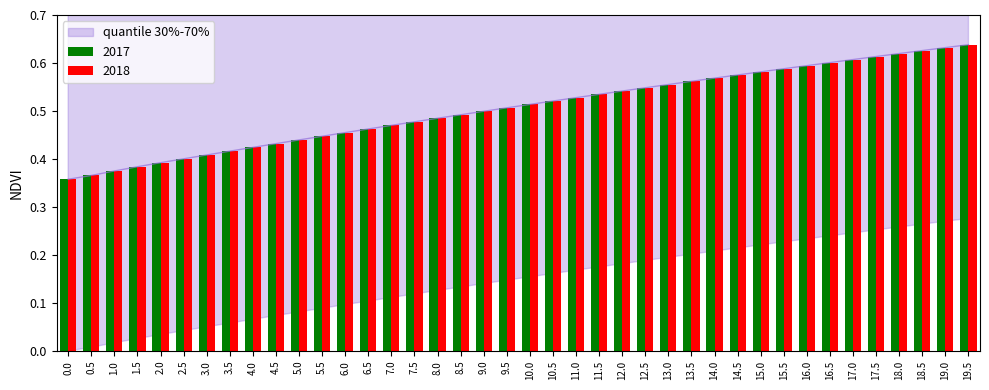

At which category is the sum across all series the highest?

19.5